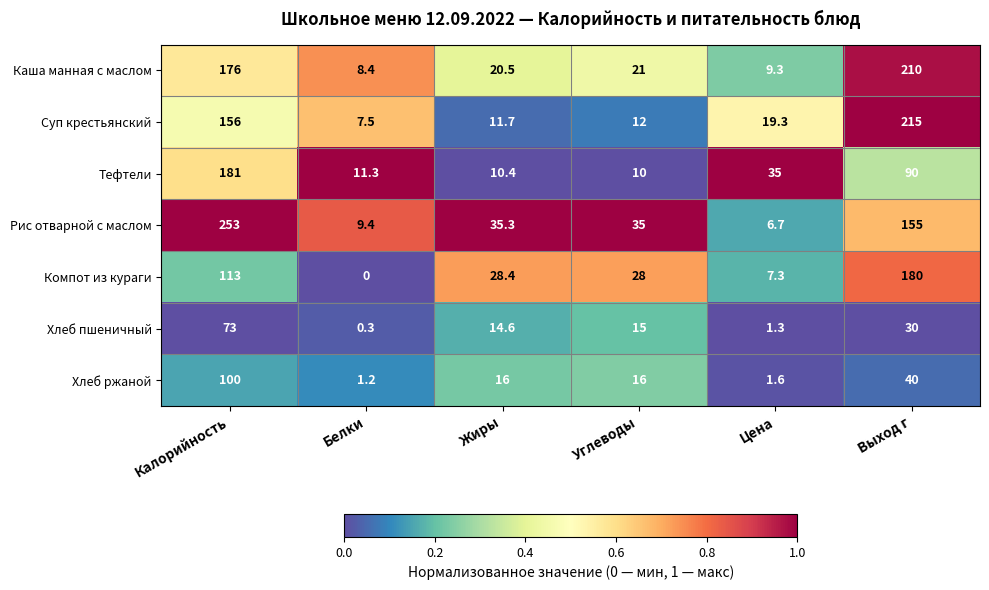

At which category is the sum across all series the highest?

Калорийность